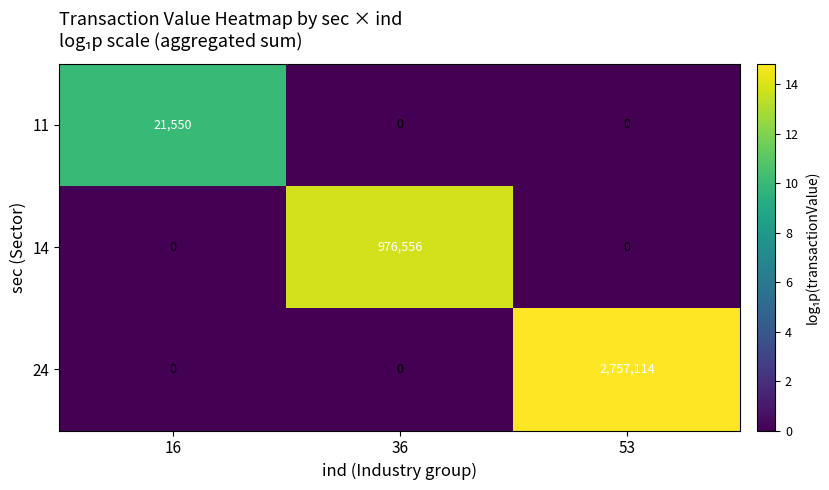

How many distinct data groups are displayed?

3